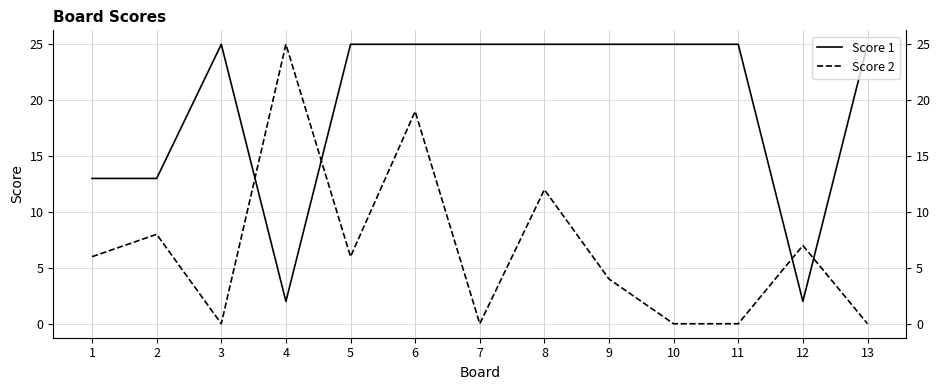

Where is the first local maximum for Score 2?

2